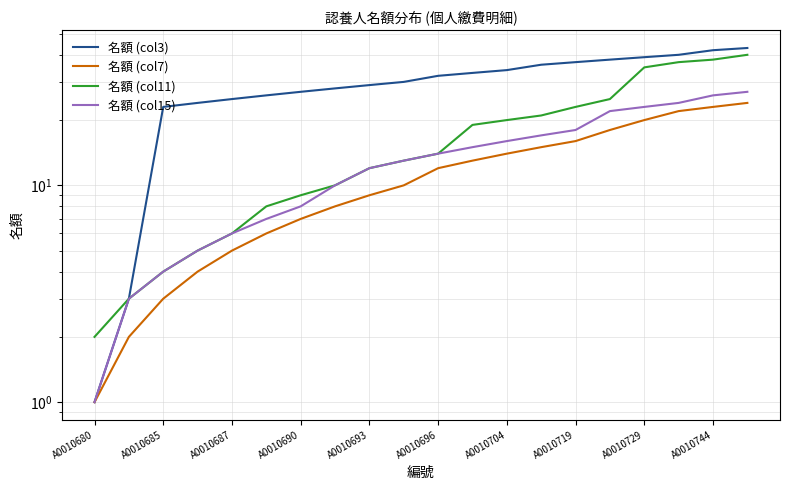

What is the sum of all 名額 (col15) values?

271